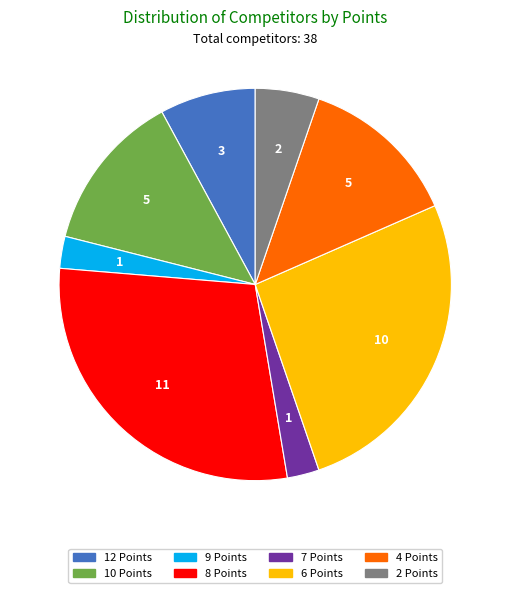

Which slice is the largest?

8 Points